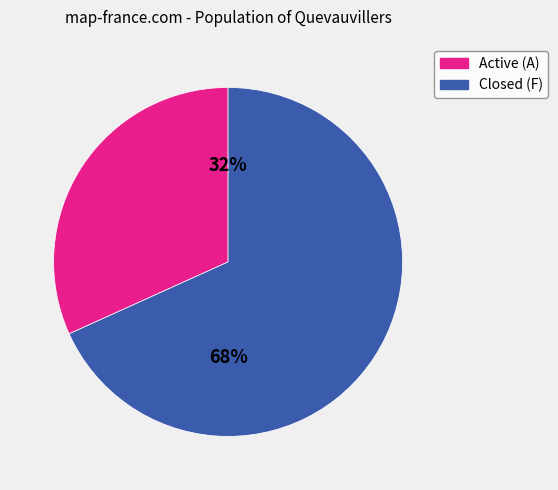

To the nearest percent, what is the average slice percentage?

50%